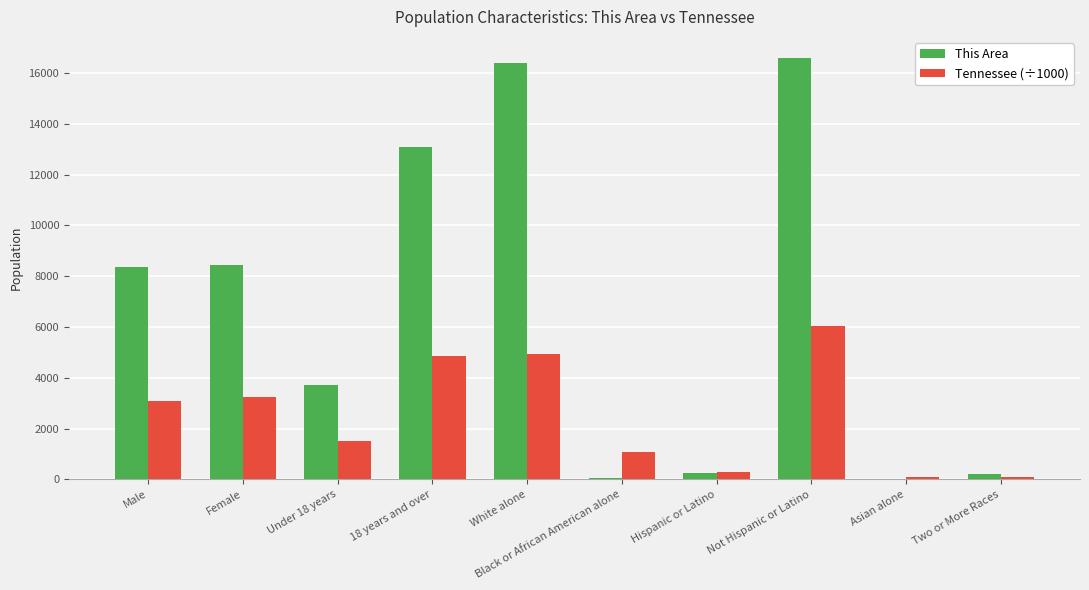

What is the highest value of the This Area series?

16592.0